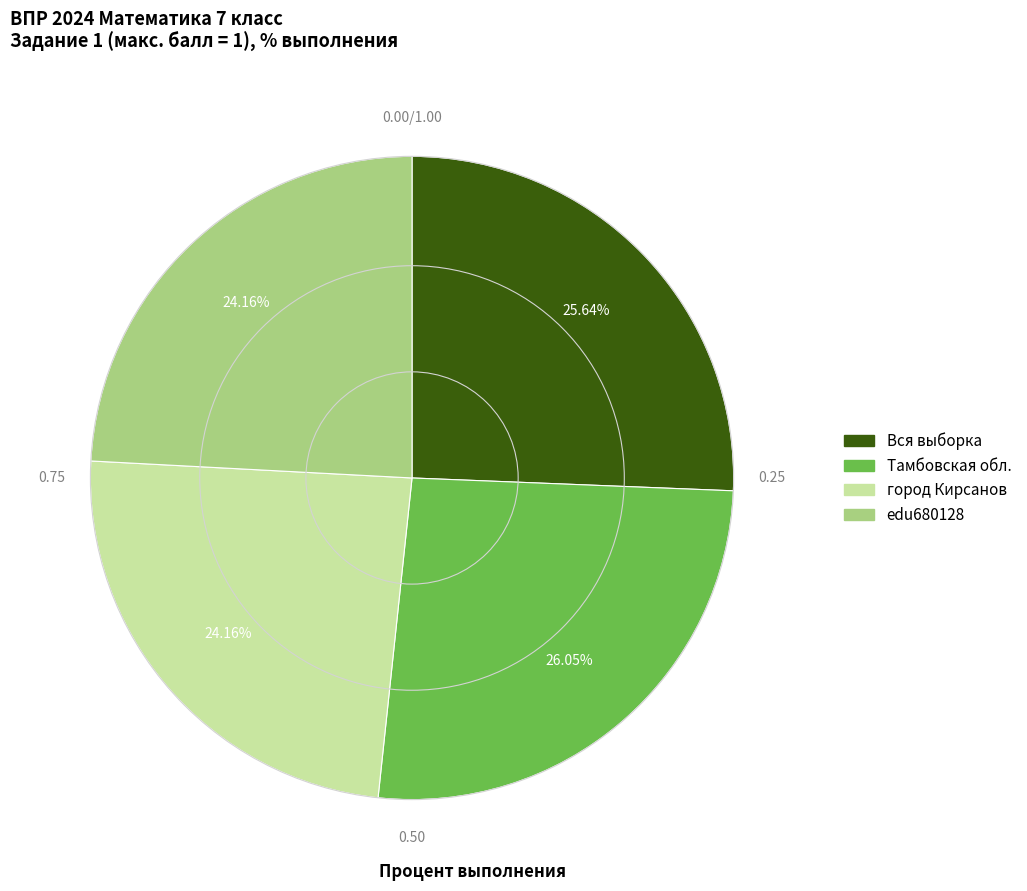

Does Вся выборка represent more than half of the total?

No